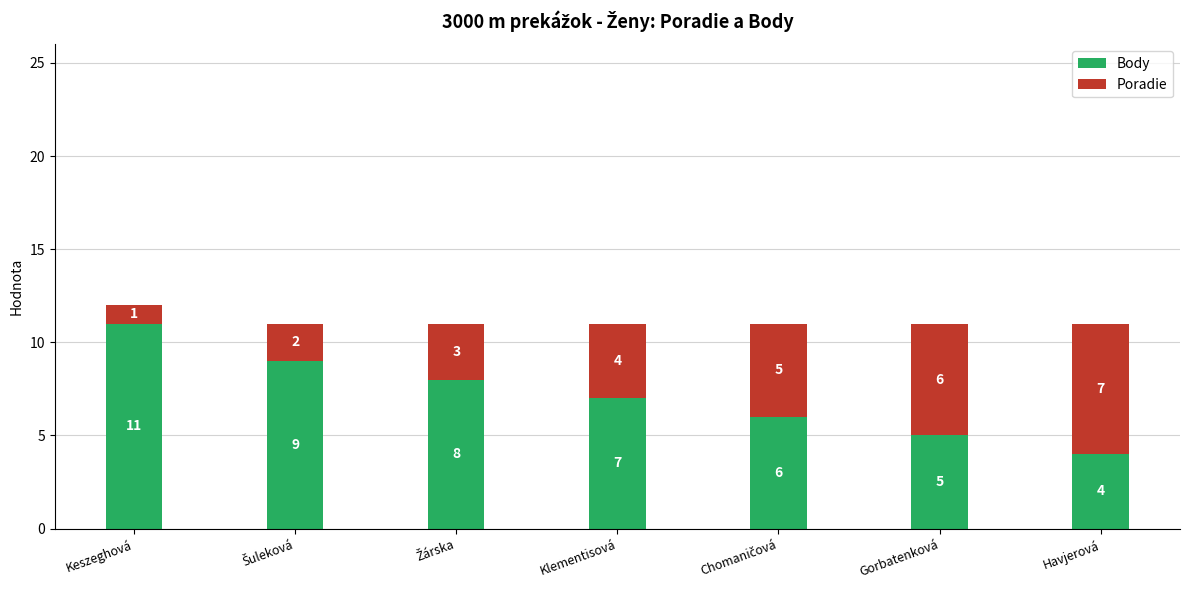

What is the sum of the Body values at Keszeghová and Gorbatenková?

16